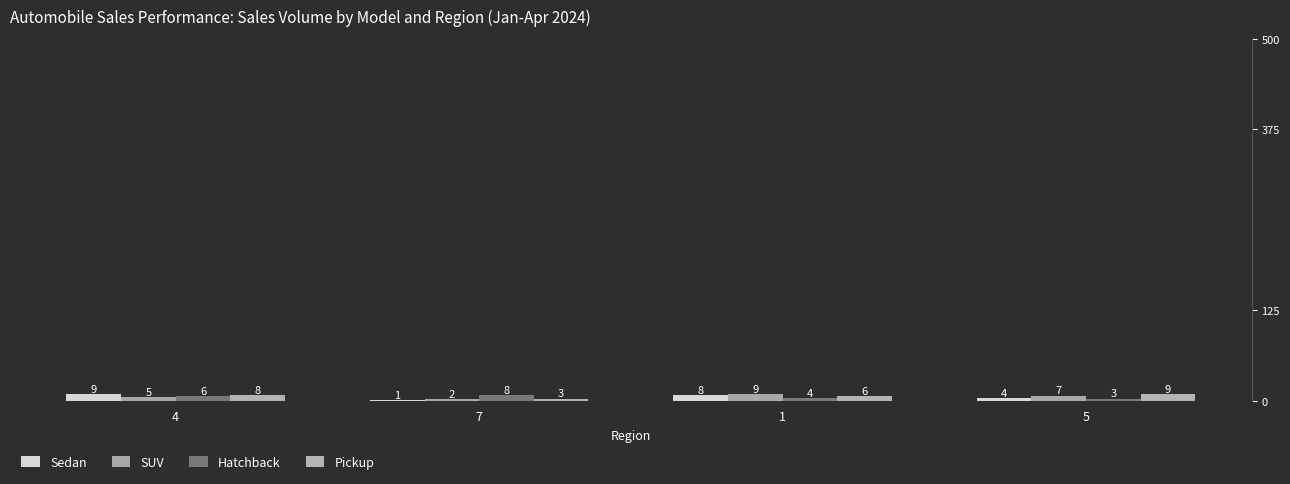

The value of Hatchback at 1 is 1. True or false?

False